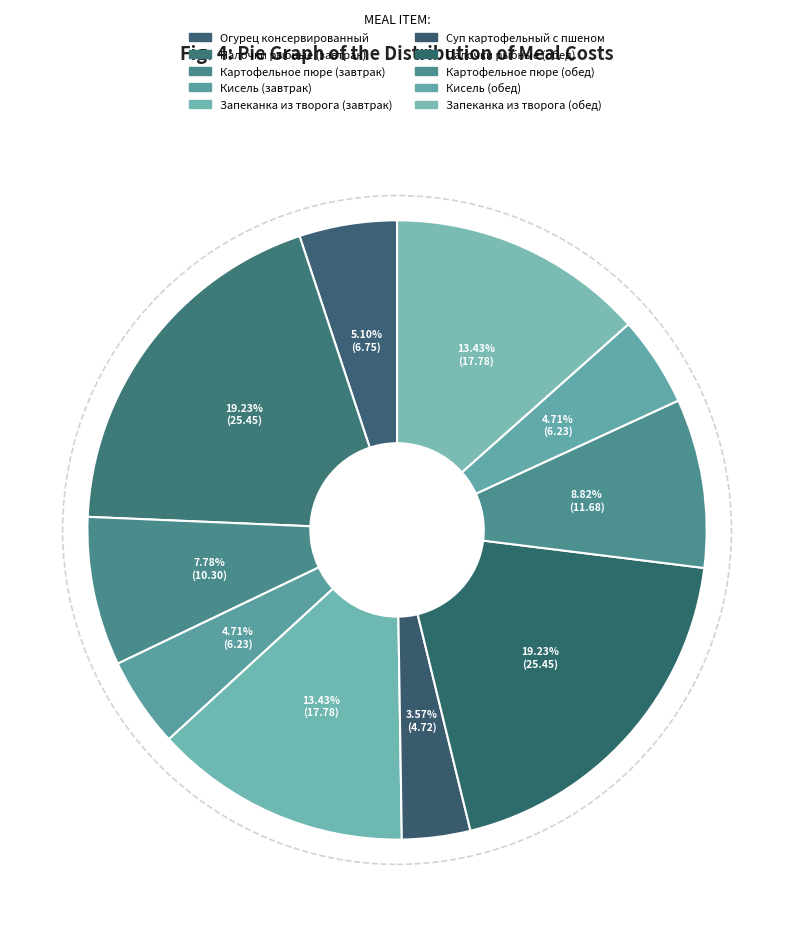

Count the number of slices in the pie.

10